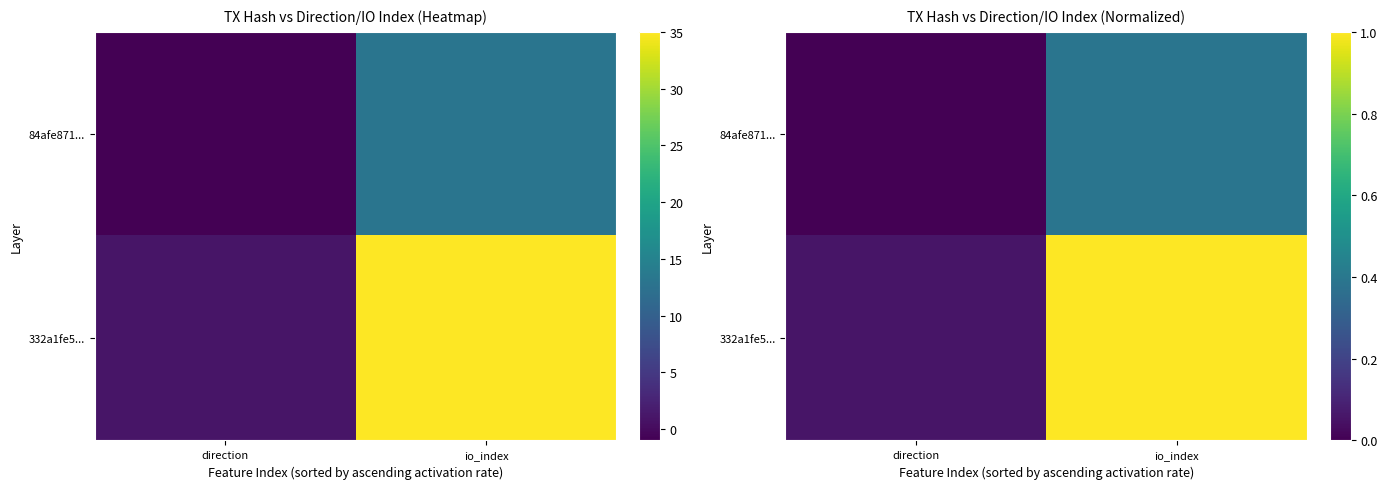

Rank the series at direction from highest to lowest value.

332a1fe5..., 84afe871...